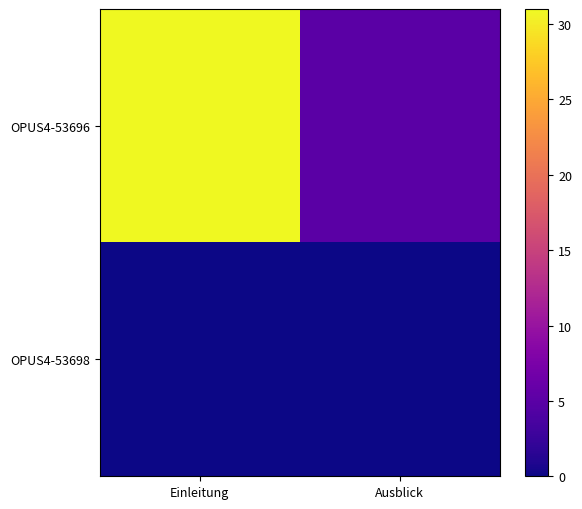

Reading left to right, what are all the values shown in this chart?

OPUS4-53696: Einleitung=31	Ausblick=5
OPUS4-53698: Einleitung=0	Ausblick=0